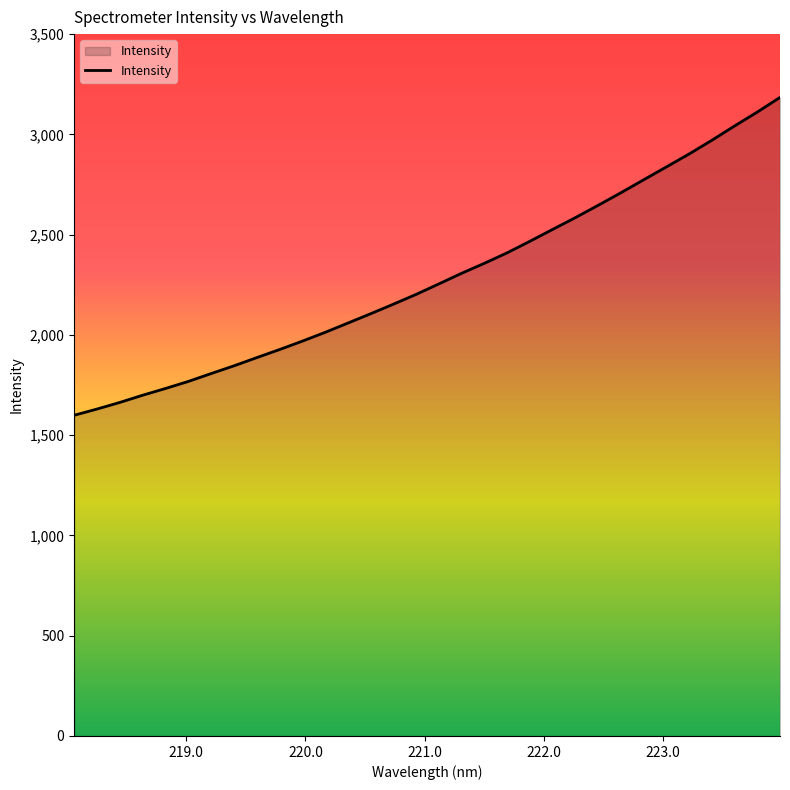

What is the greatest value displayed?

3184.3